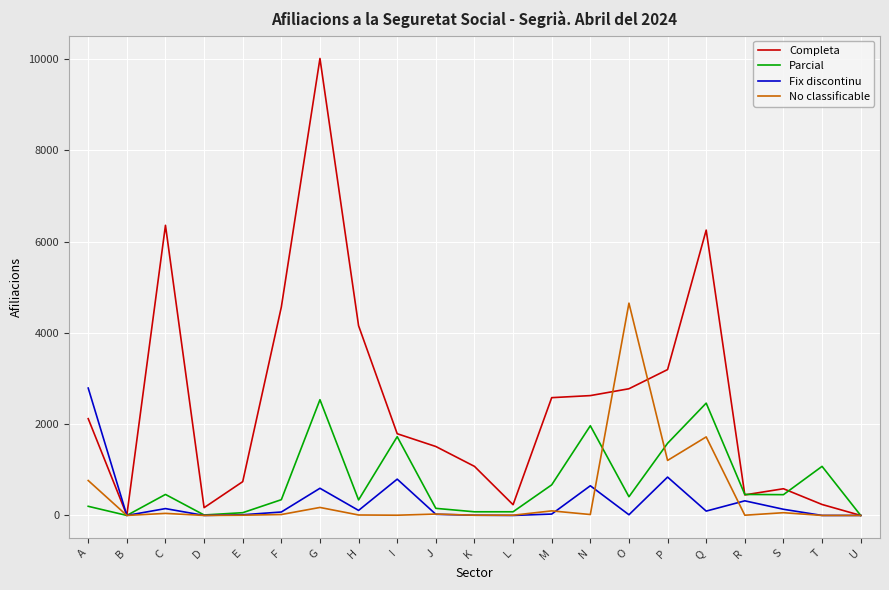

Which series has the largest range (max minus min)?

Completa